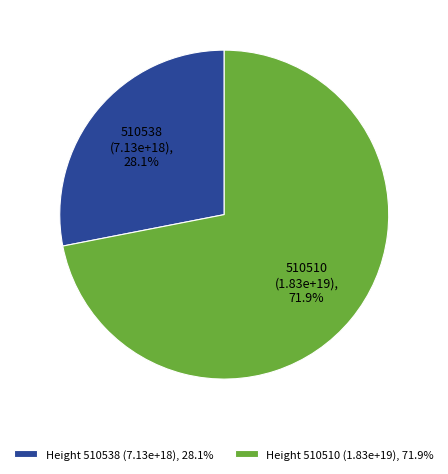

What percentage is the 510538 slice, to the nearest percent?

28%